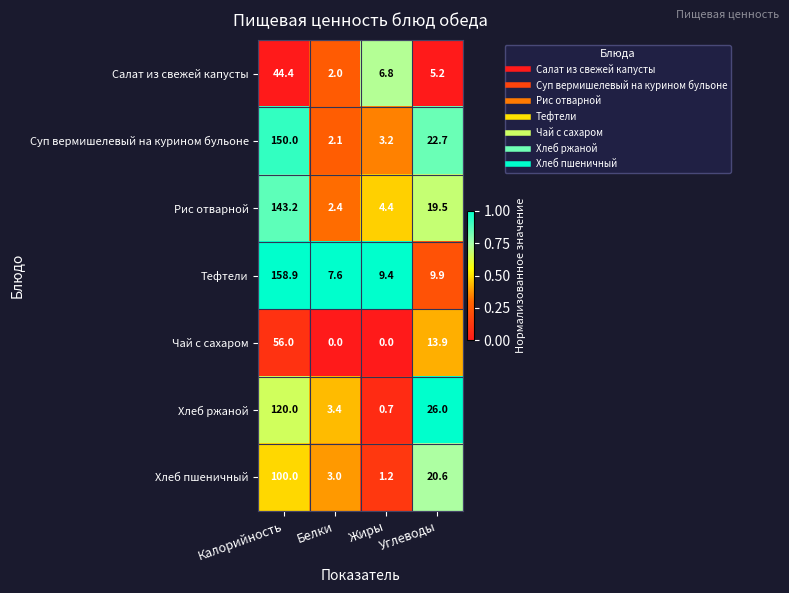

What is the sum of all Суп вермишелевый на курином бульоне values?

178.0